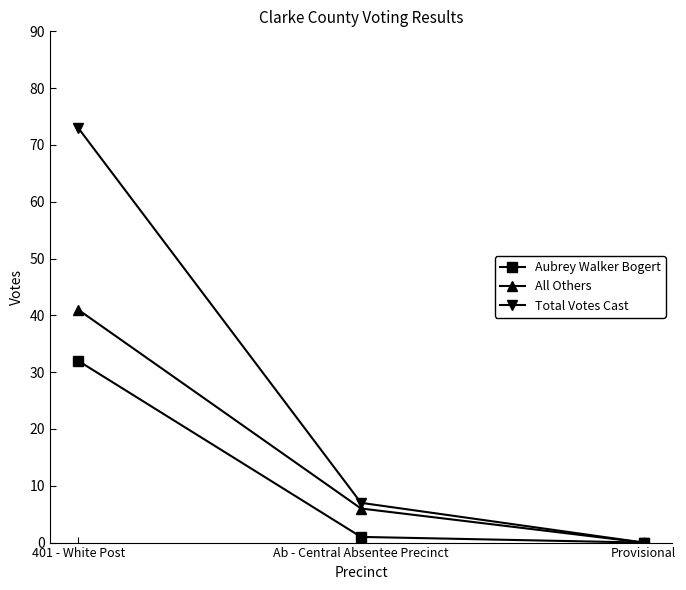

What position from the right is Ab - Central Absentee Precinct?

2